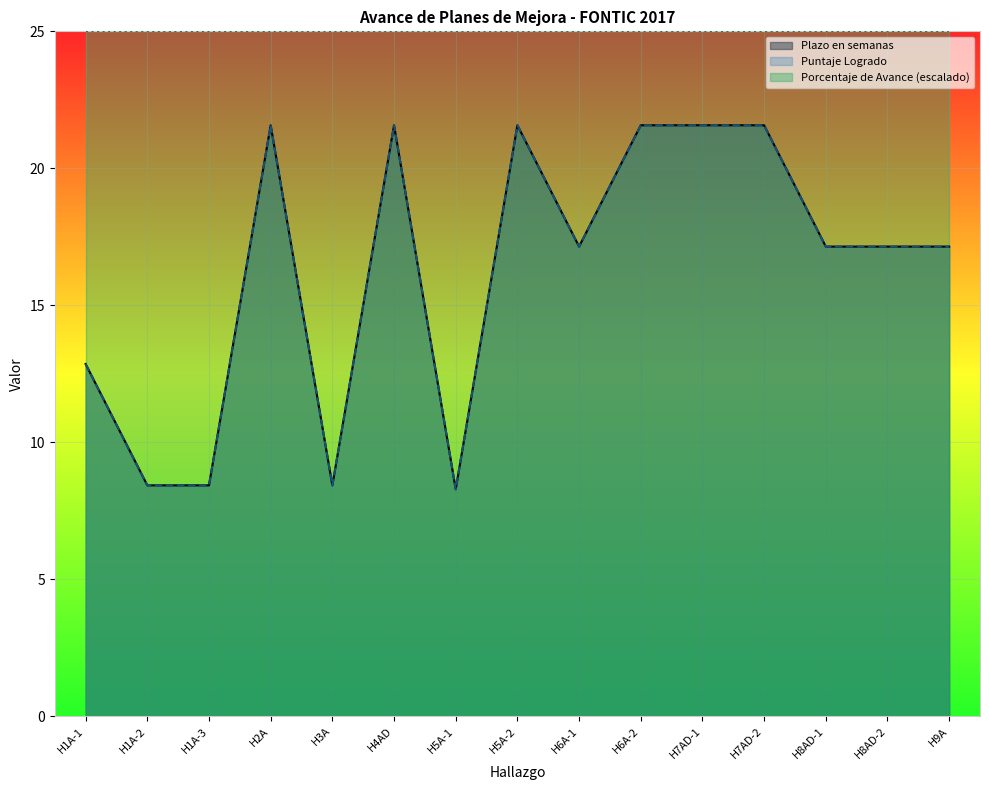

At which category does Puntaje Logrado reach its first local valley?

H3A